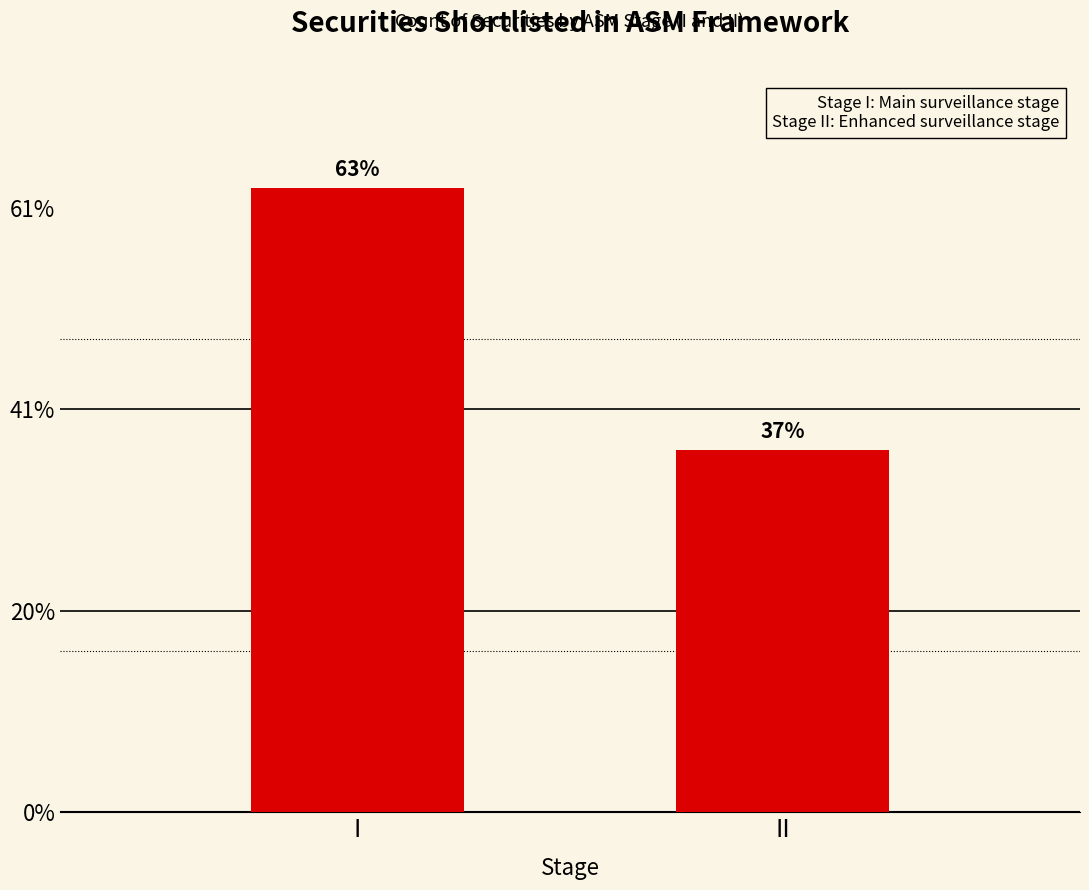

Reading left to right, extract all data points from this chart.

62	36